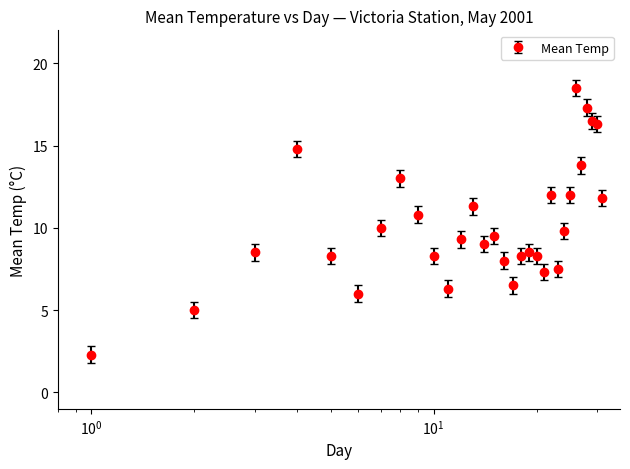

What is the greatest value displayed?

18.5